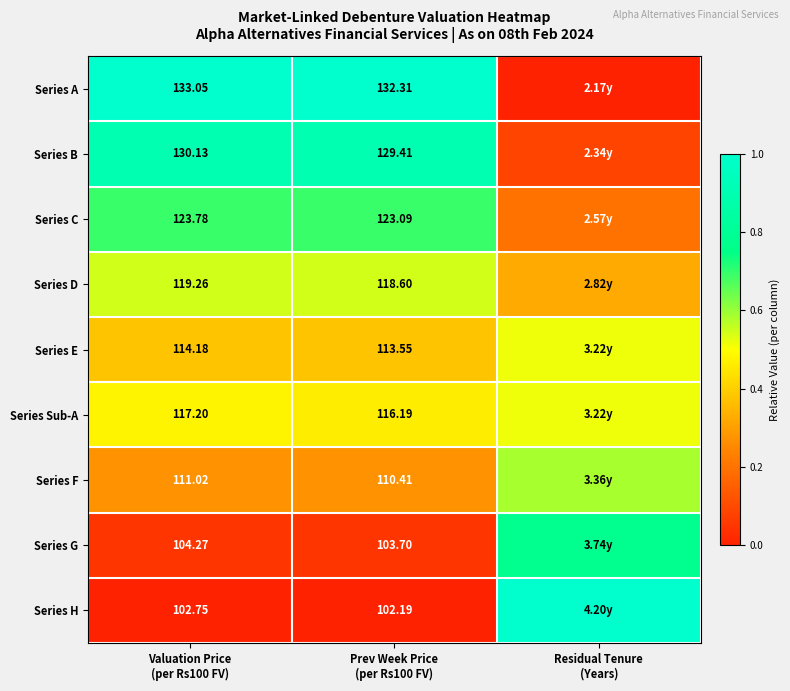

At which category does the chart reach its minimum across all series?

Residual Tenure
(Years)